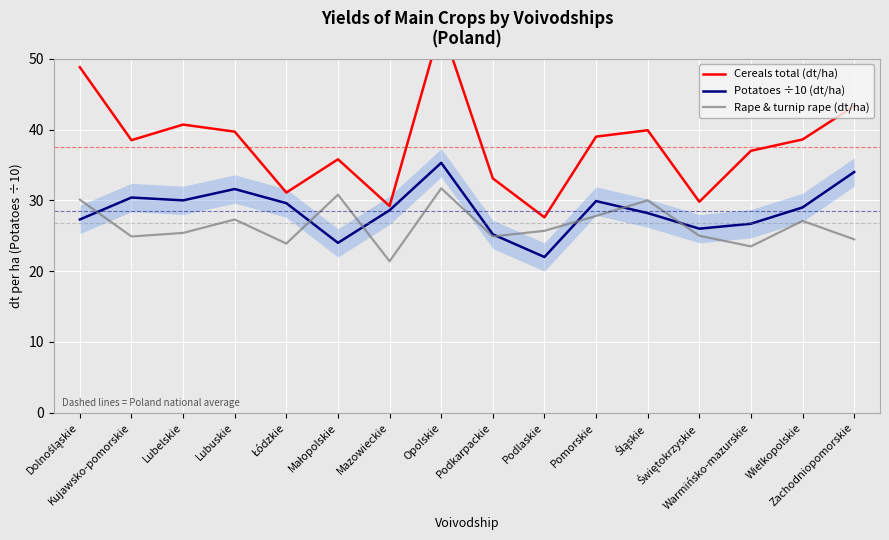

At which category does Rape & turnip rape (dt/ha) reach its first local peak?

Lubuskie